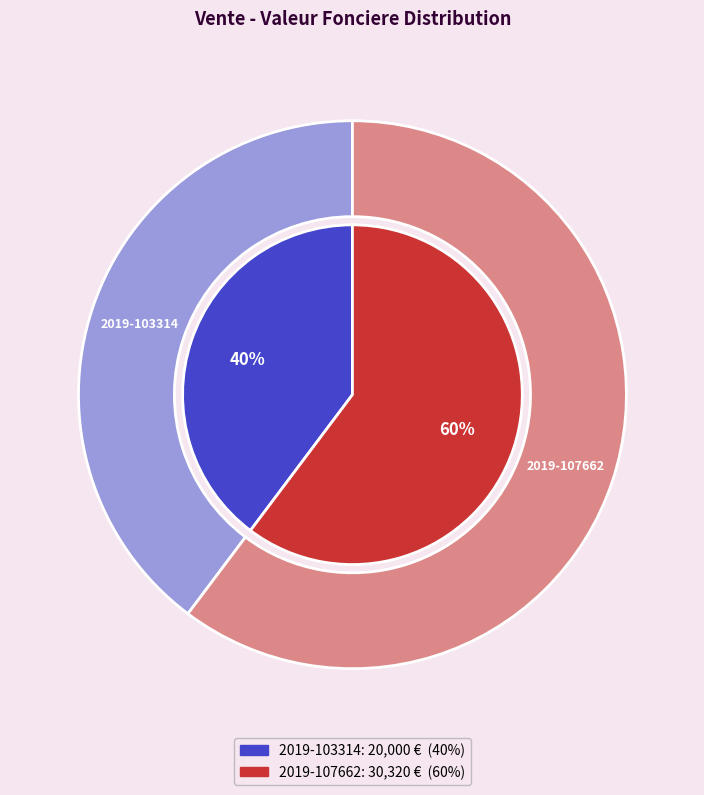

What is the total percentage of 2019-103314 and 2019-107662?

100.0%